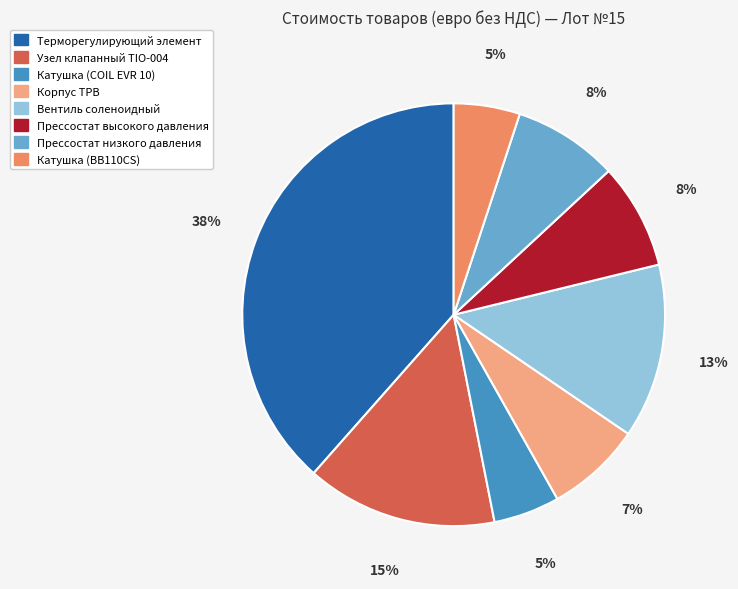

What is the largest slice in the pie chart?

Терморегулирующий элемент